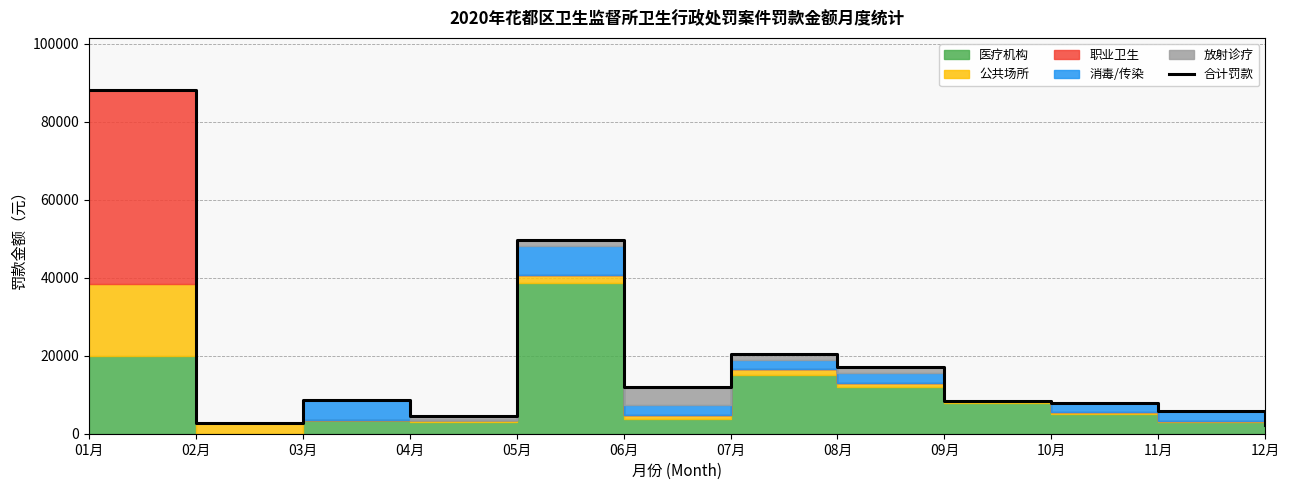

How many values are below 8550?

6